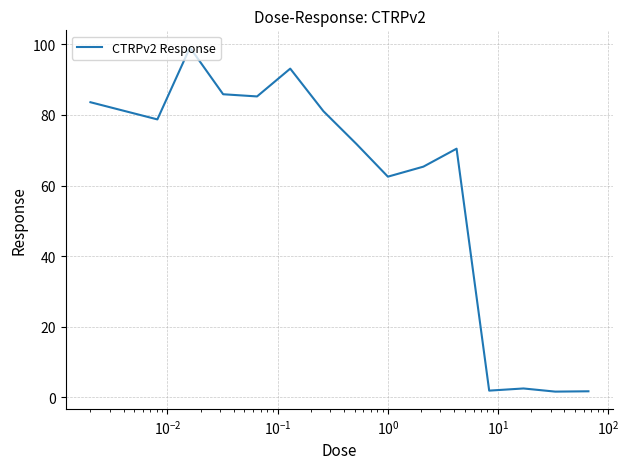

What is the greatest value displayed?

99.1